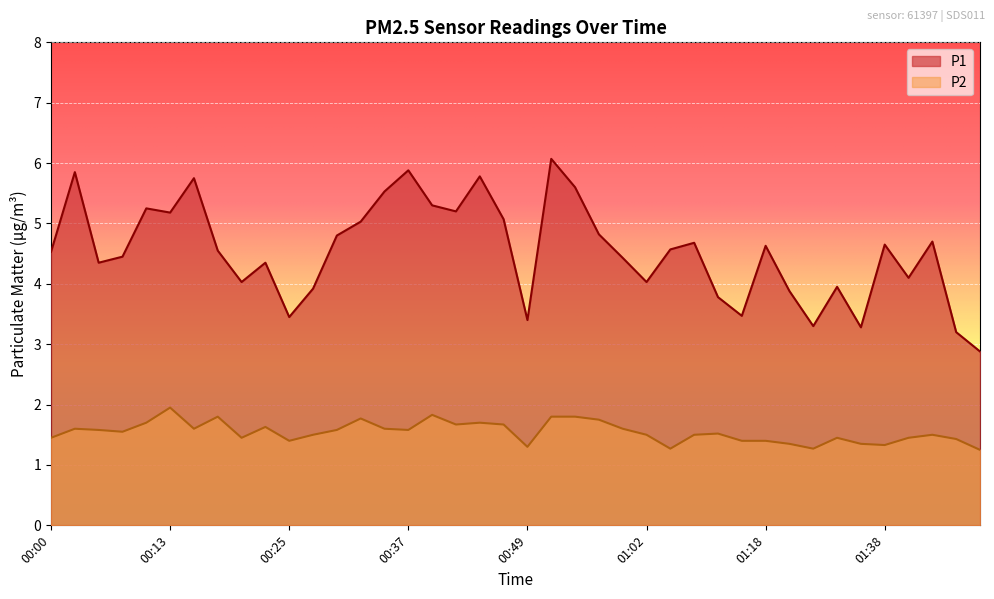

Read the P1 value at 01:02.

4.0